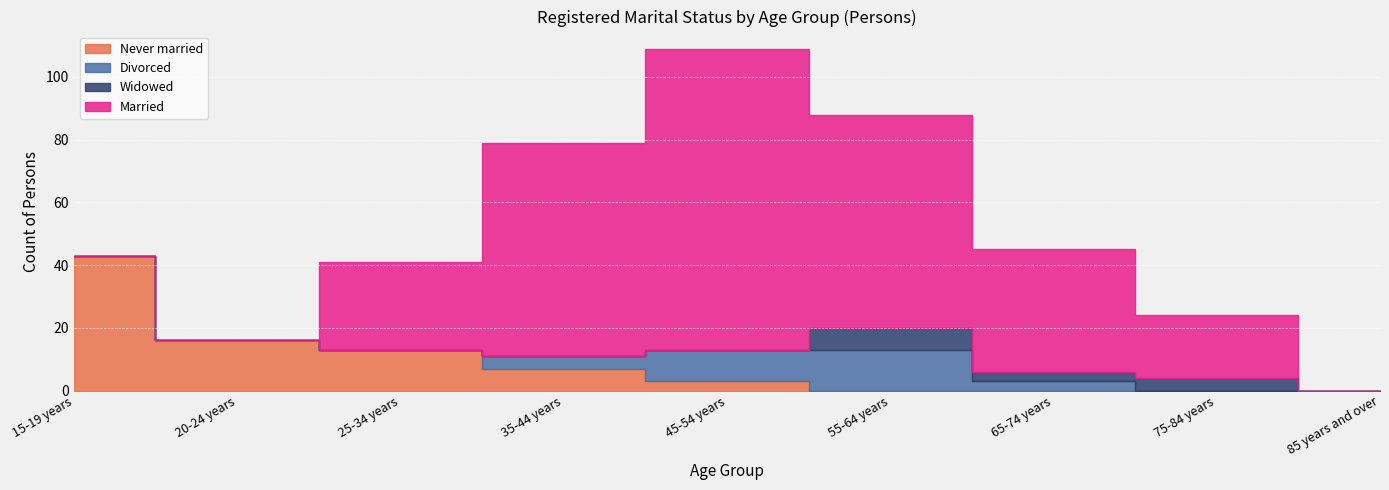

What is the total value across all series at 75-84 years?

24